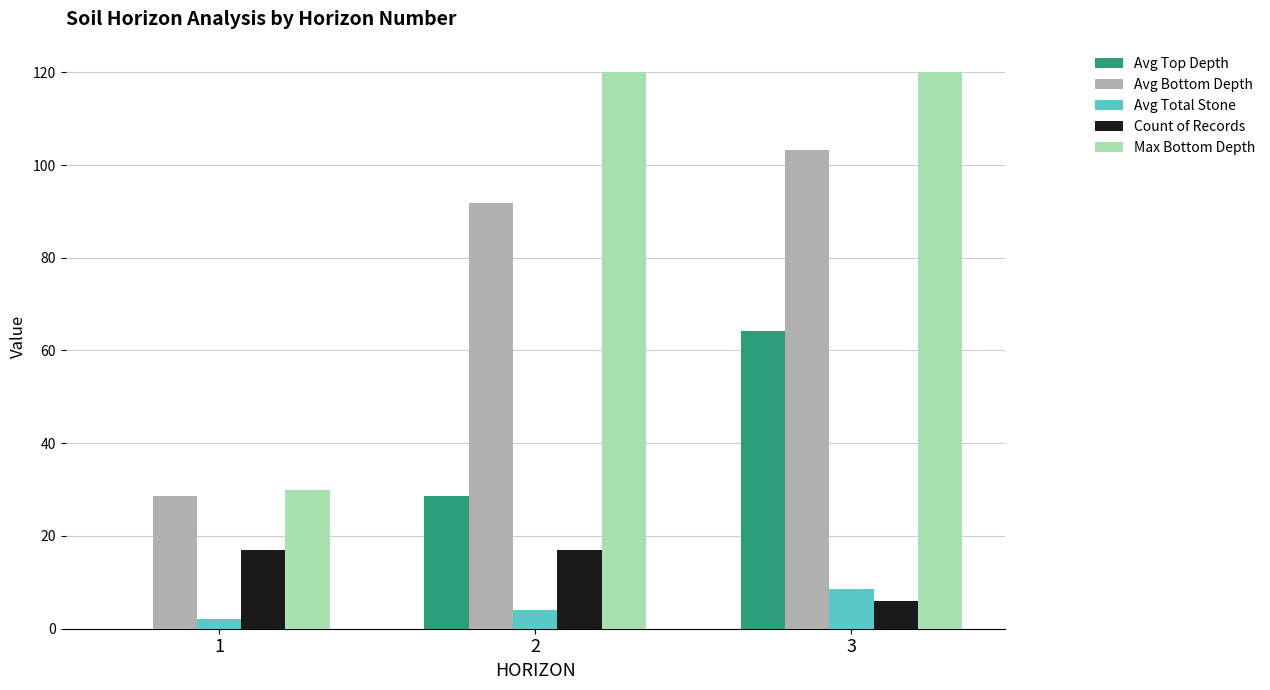

At which label does Avg Top Depth first exceed 28?

2